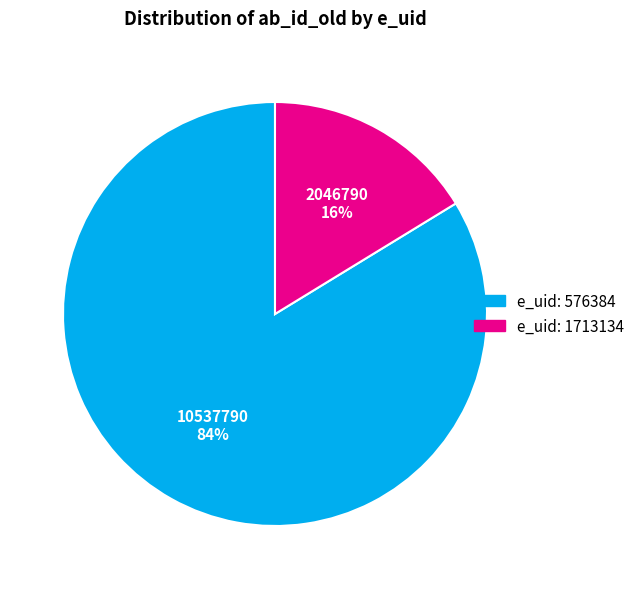

Count the number of slices in the pie.

2